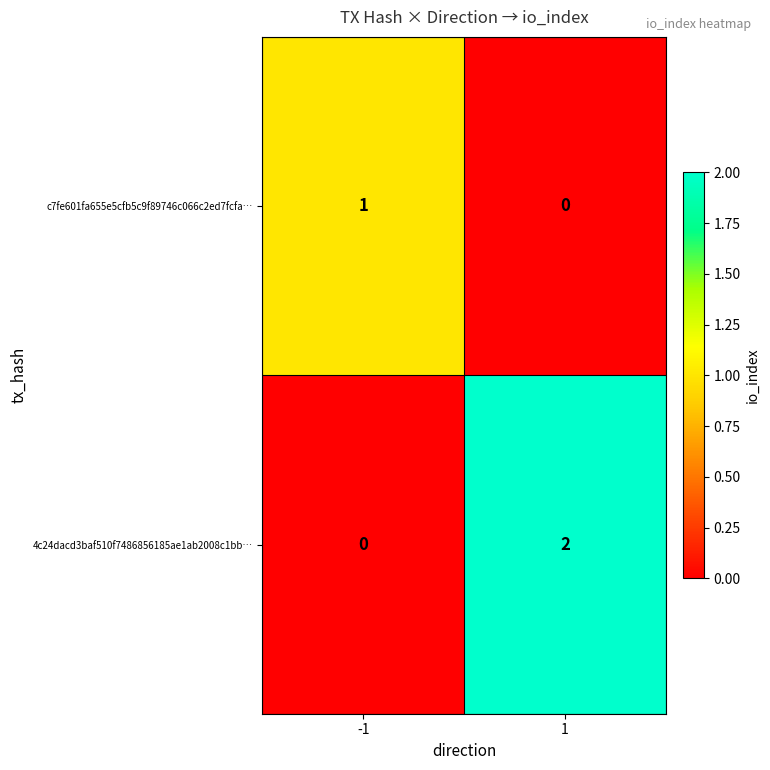

Rank the series at 1 from lowest to highest value.

c7fe601fa655e5cfb5c9f89746c066c2ed7fcfa…, 4c24dacd3baf510f7486856185ae1ab2008c1bb…